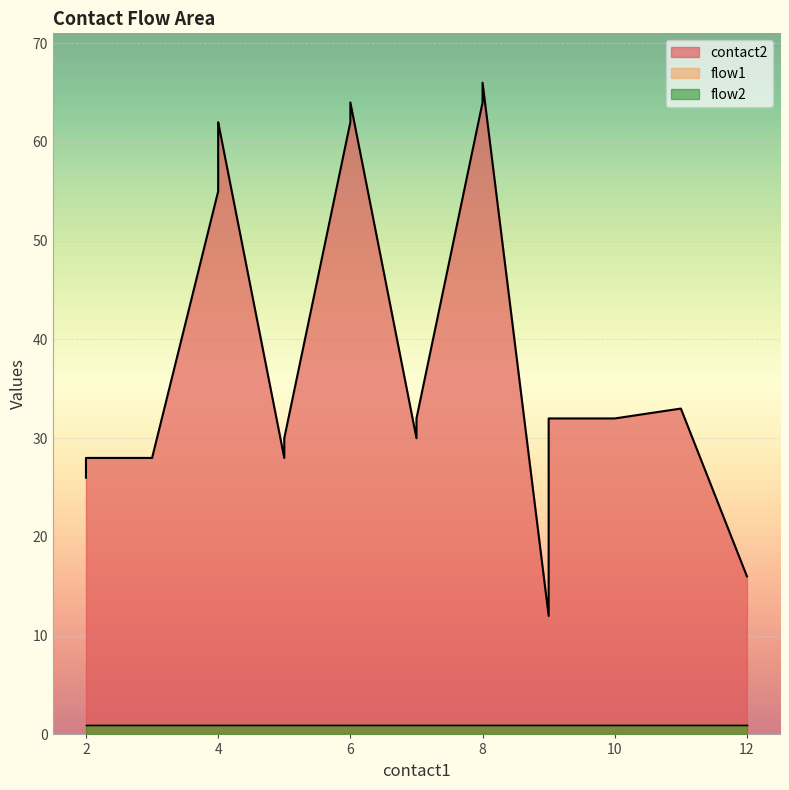

Reading left to right, extract all data points from this chart.

contact2: 2=26	2=28	3=28	4=55	4=58	4=61	4=62	5=28	5=30	6=62	6=64	7=30	7=32	8=64	8=66	9=12	9=32	10=32	11=33	12=16
flow1: 2=1	2=1	3=1	4=1	4=1	4=1	4=1	5=1	5=1	6=1	6=1	7=1	7=1	8=1	8=1	9=1	9=1	10=1	11=1	12=1
flow2: 2=1	2=1	3=1	4=1	4=1	4=1	4=1	5=1	5=1	6=1	6=1	7=1	7=1	8=1	8=1	9=1	9=1	10=1	11=1	12=1